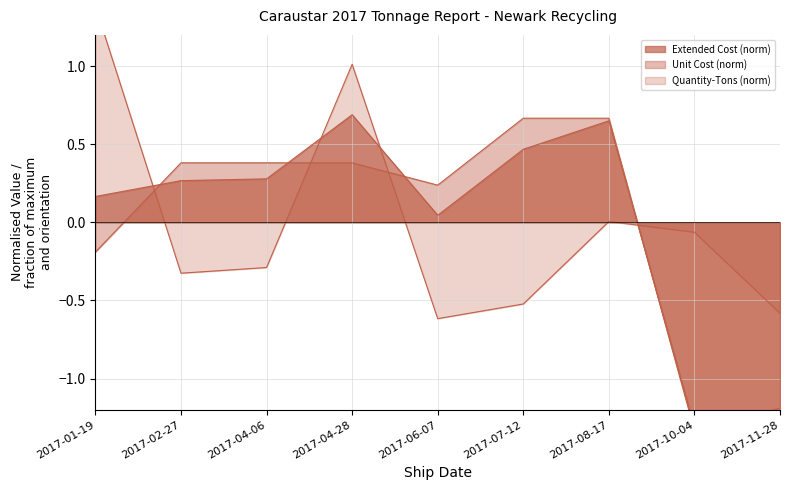

Which series has the largest range (max minus min)?

Extended Cost